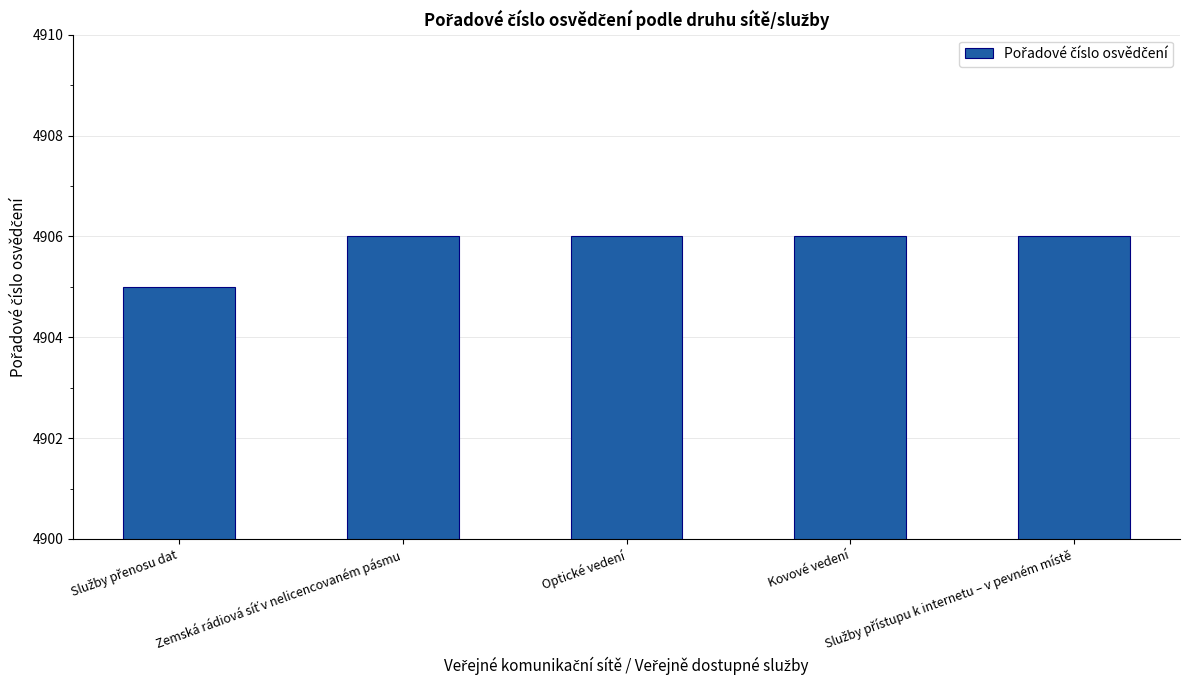

What is the value of the 2nd bar from the left?

4906